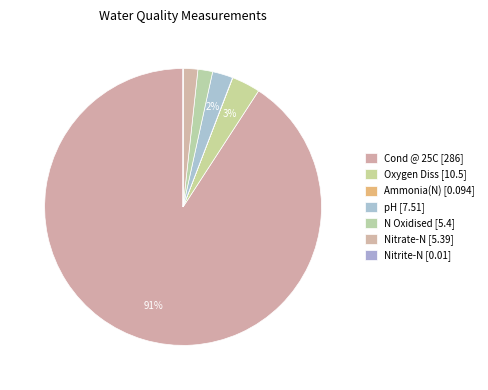

Count the number of slices in the pie.

7